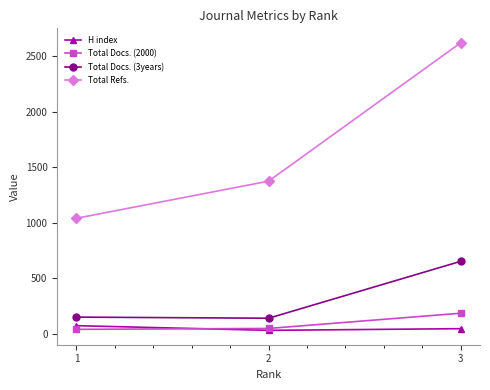

How many data points in Total Docs. (3years) are less than 151?

1